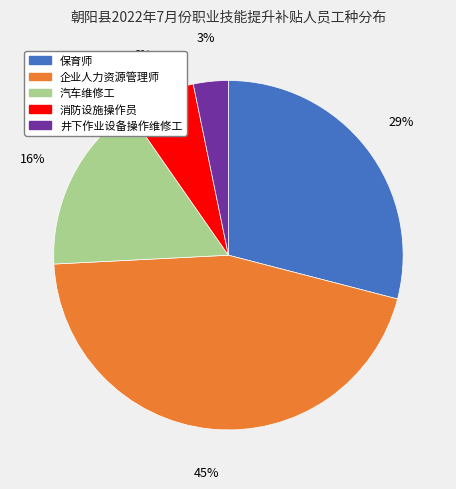

Rank the categories by value from highest to lowest.

企业人力资源管理师, 保育师, 汽车维修工, 消防设施操作员, 井下作业设备操作维修工